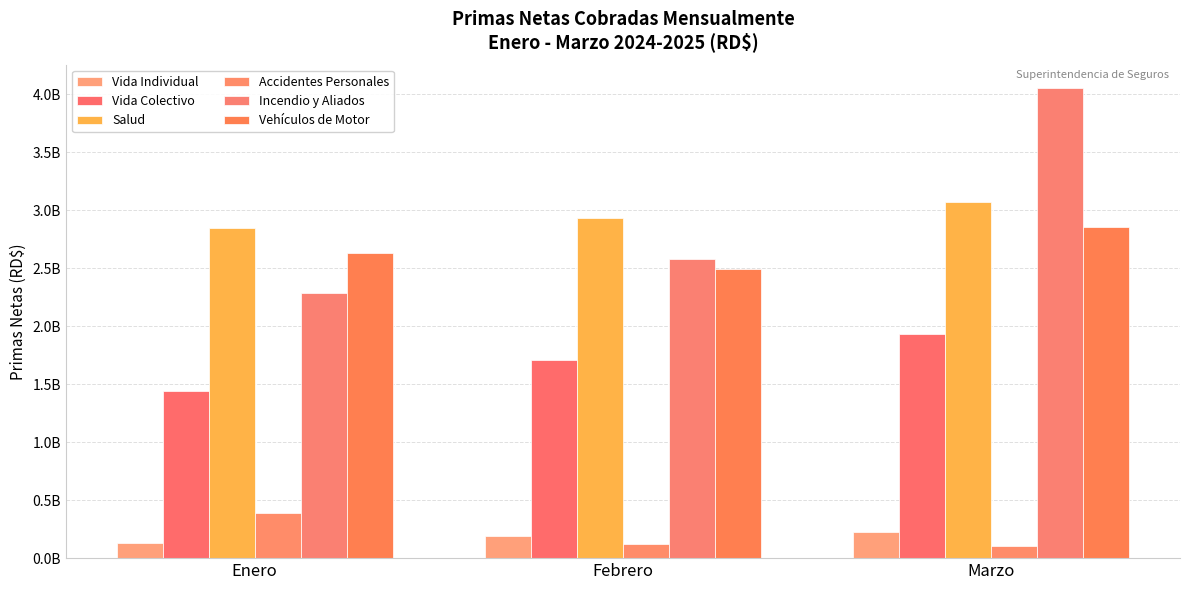

Is it true that Vida Individual equals 227764393.3 at Marzo?

True